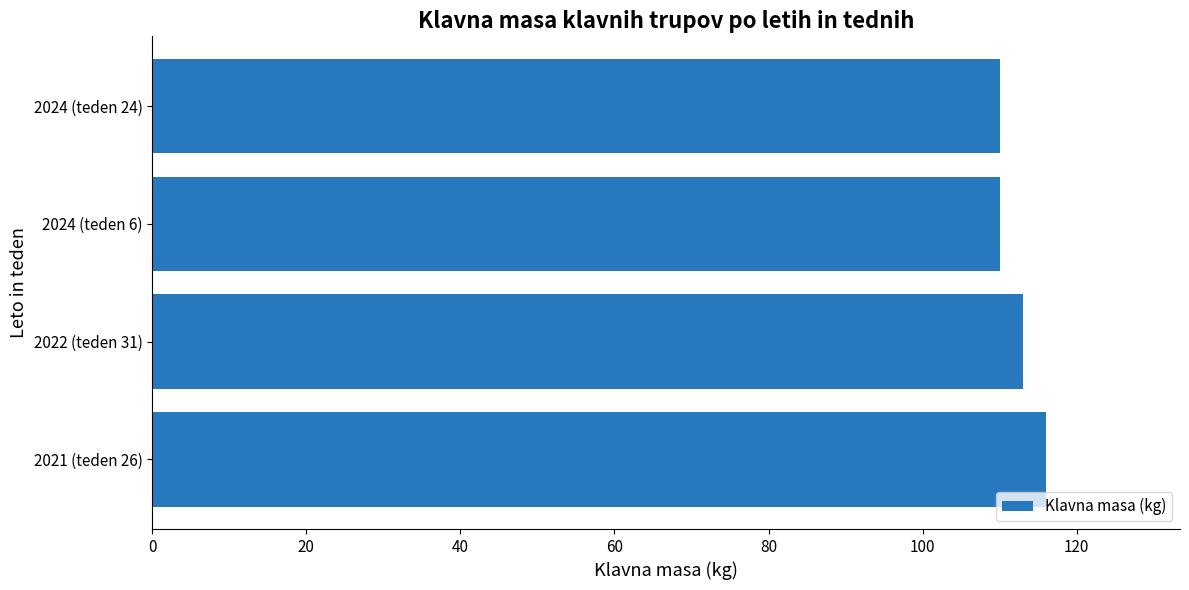

What is the maximum value shown in the chart?

116